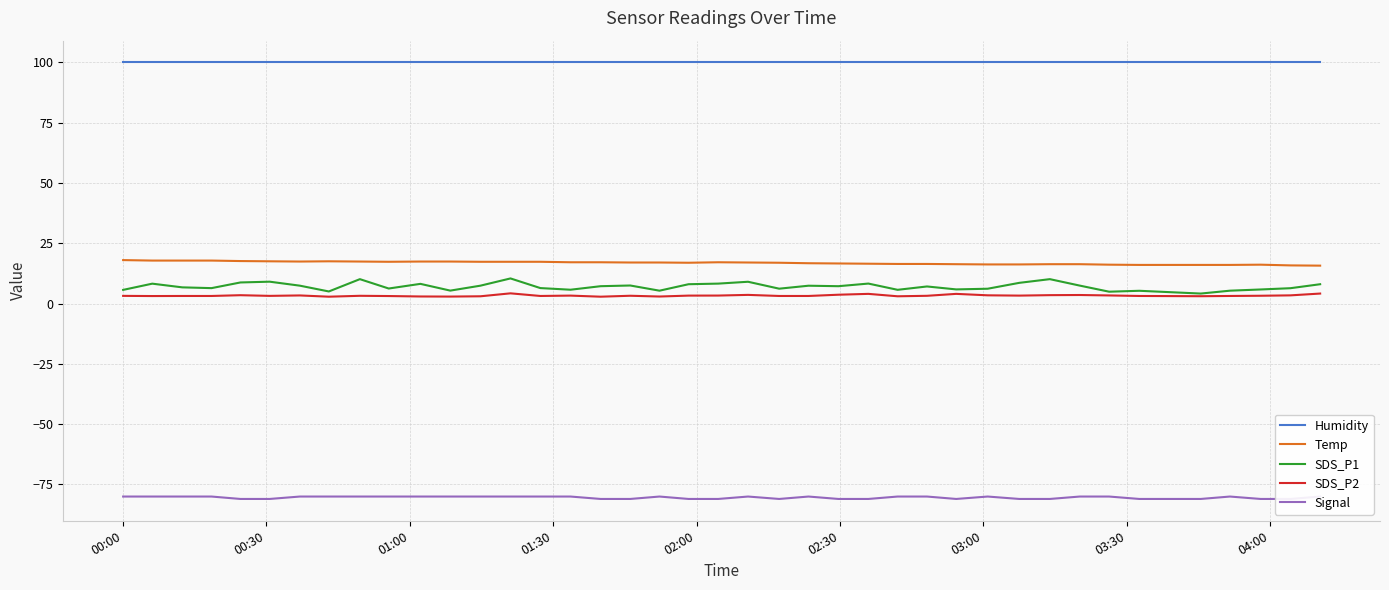

How many values in the Signal series are below -80?

16